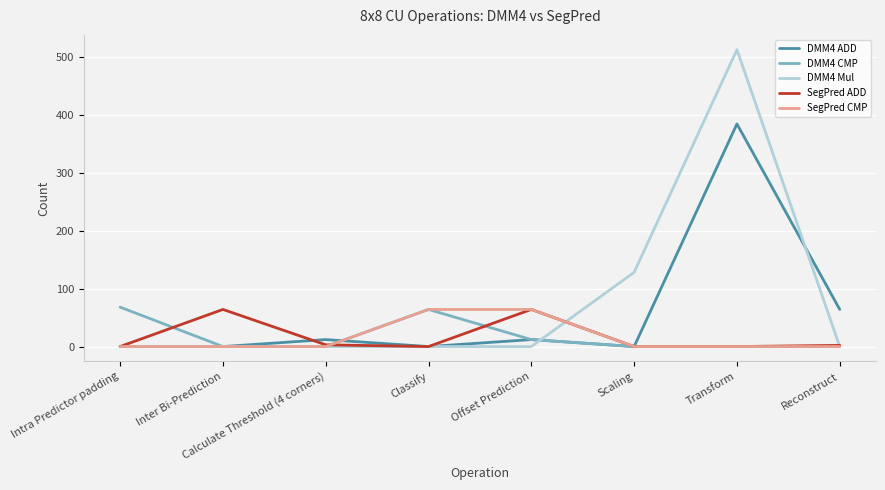

Is it true that DMM4 ADD equals 64 at Reconstruct?

True